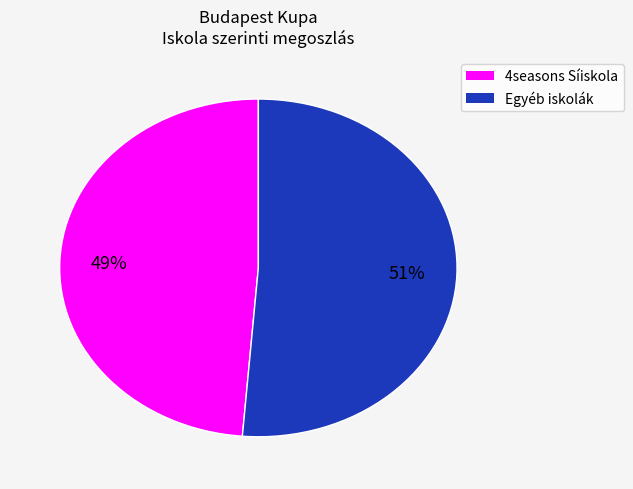

Is there any slice that represents more than half of the pie?

Yes